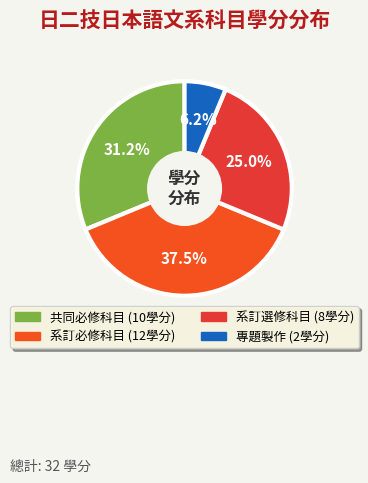

To the nearest percent, what is the difference between the 系訂必修科目 and 共同必修科目 slice percentages?

6%